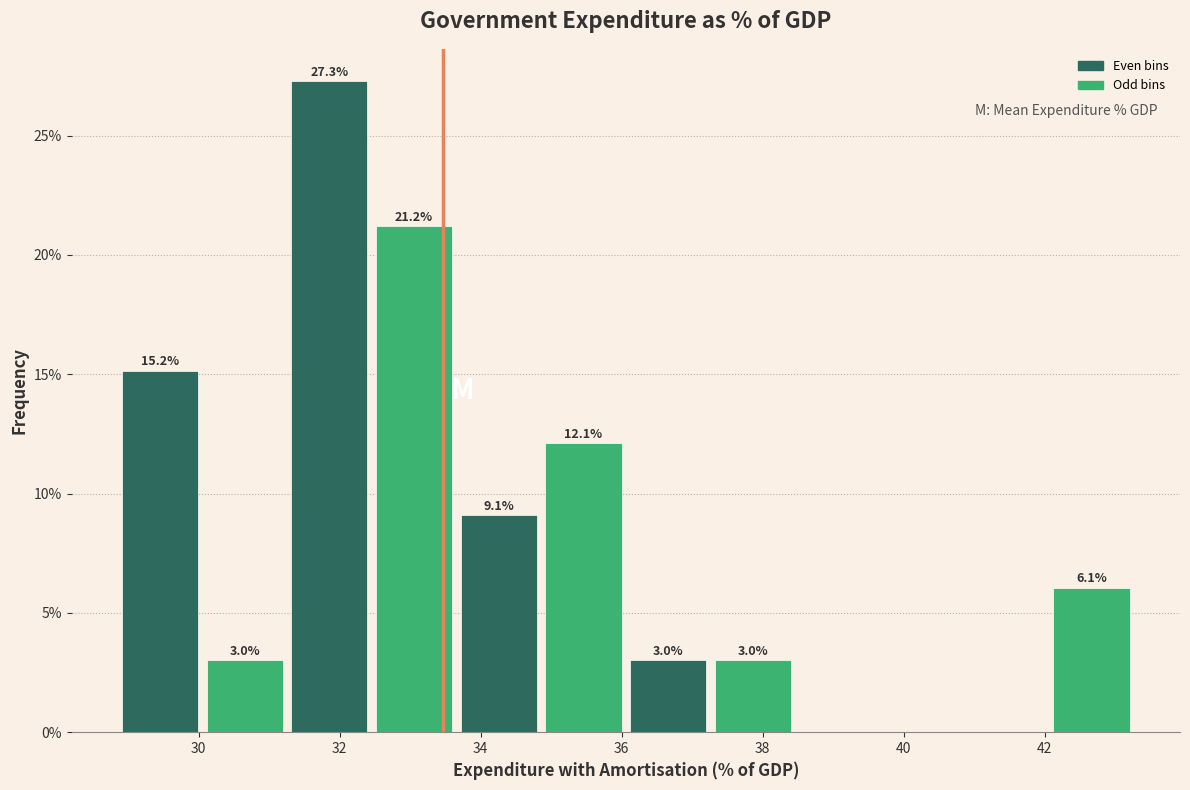

Which range on the x-axis has the tallest bar?

31.4 to 32.6